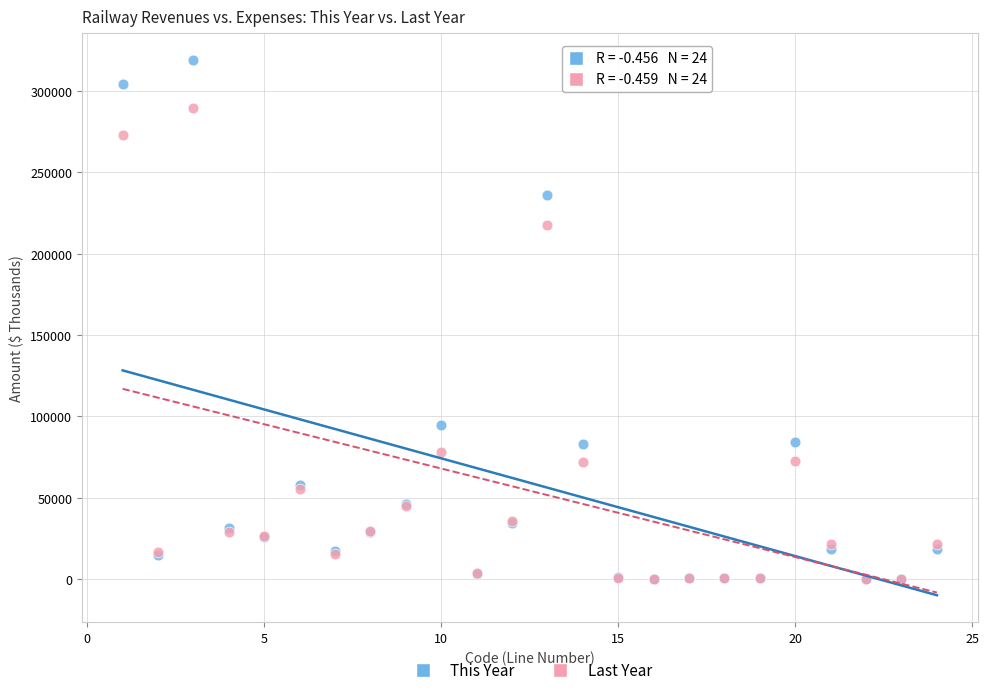

Across all series, what Y value is closest to 159513?

217742